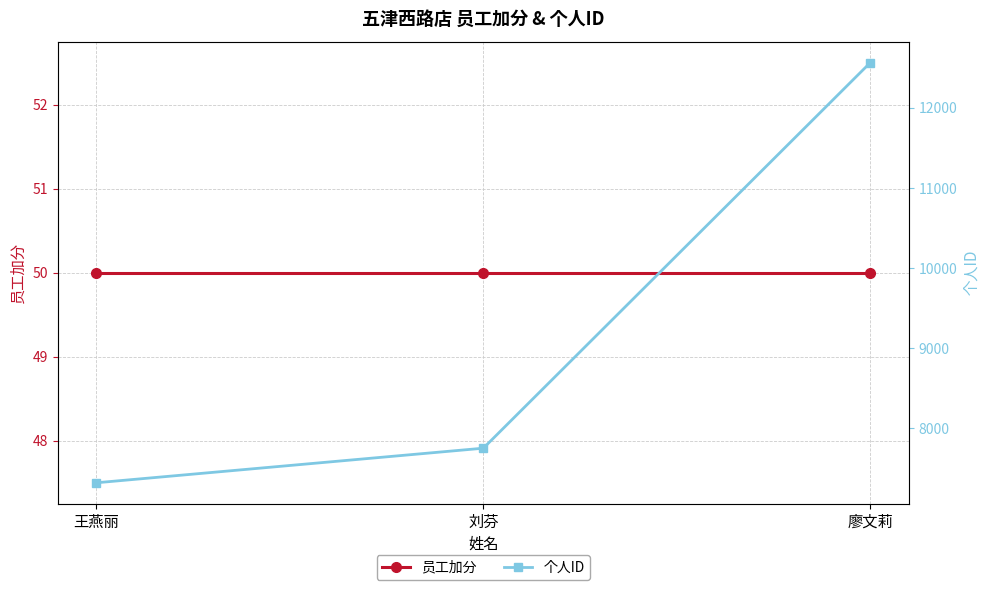

What is the total value across all series at 王燕丽?

7367